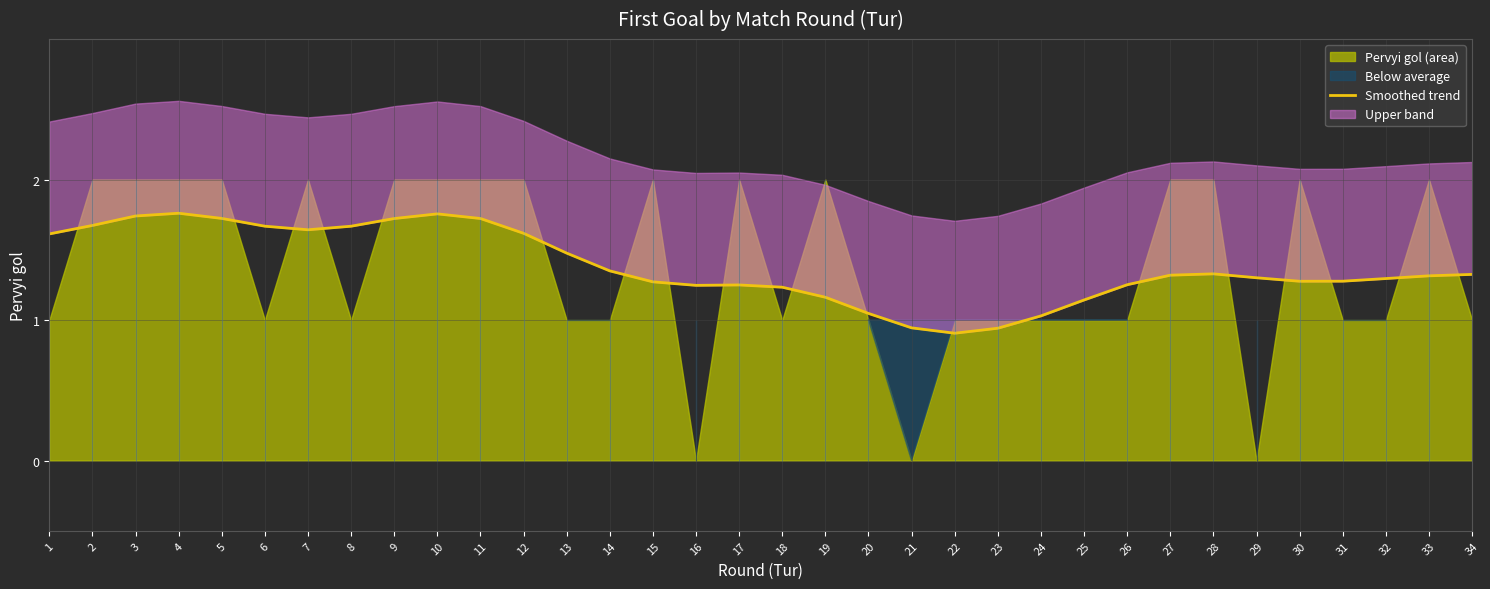

True or false: the data shows 1.3 at 32.

True